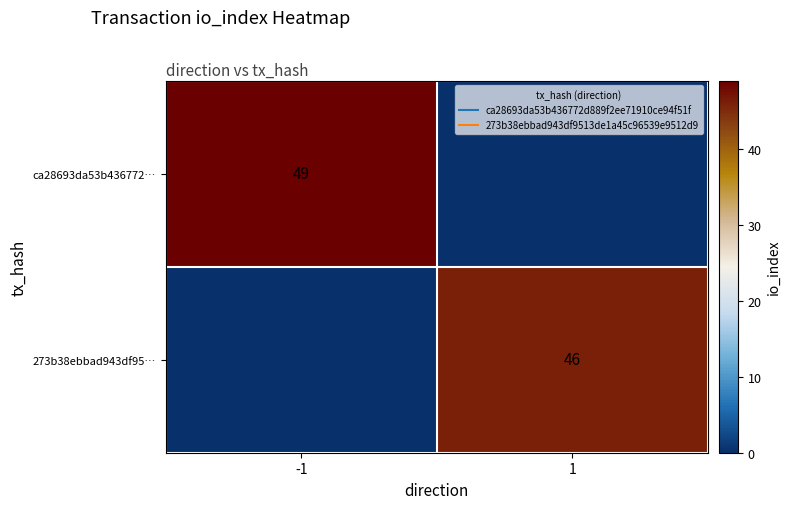

Which series has the largest range (max minus min)?

ca28693da53b436772…